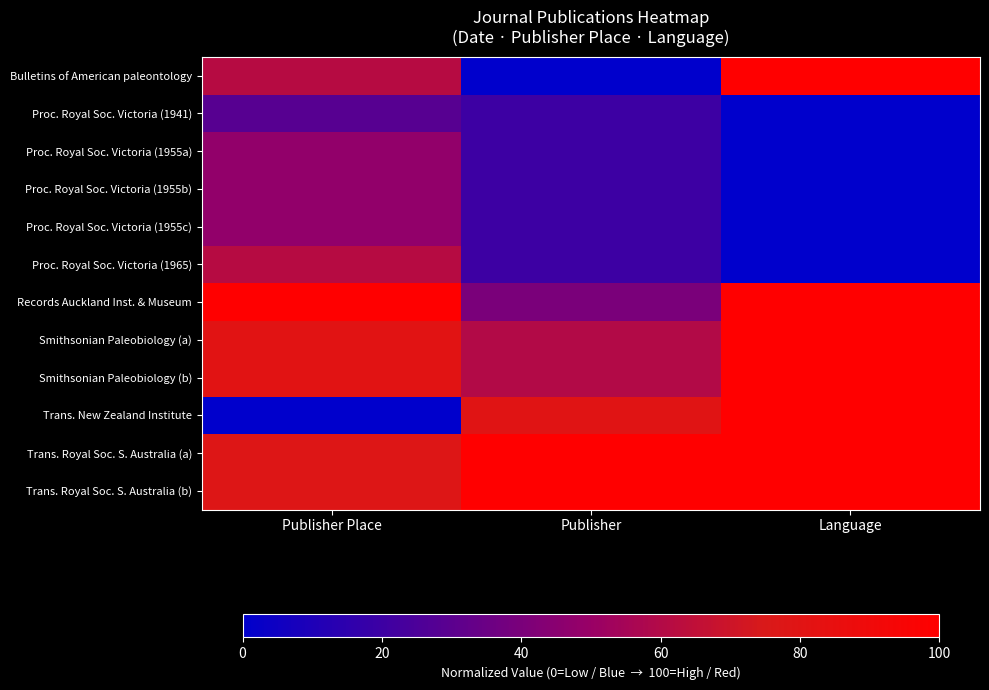

Reading right to left, list all the values displayed in this chart.

Bulletins of American paleontology: Language=100.0	Publisher=0.0	Publisher Place=61.6
Proc. Royal Soc. Victoria (1941): Language=0.0	Publisher=20.0	Publisher Place=28.8
Proc. Royal Soc. Victoria (1955a): Language=0.0	Publisher=20.0	Publisher Place=47.9
Proc. Royal Soc. Victoria (1955b): Language=0.0	Publisher=20.0	Publisher Place=47.9
Proc. Royal Soc. Victoria (1955c): Language=0.0	Publisher=20.0	Publisher Place=47.9
Proc. Royal Soc. Victoria (1965): Language=0.0	Publisher=20.0	Publisher Place=61.6
Records Auckland Inst. & Museum: Language=100.0	Publisher=40.0	Publisher Place=100.0
Smithsonian Paleobiology (a): Language=100.0	Publisher=60.0	Publisher Place=80.8
Smithsonian Paleobiology (b): Language=100.0	Publisher=60.0	Publisher Place=80.8
Trans. New Zealand Institute: Language=100.0	Publisher=80.0	Publisher Place=0.0
Trans. Royal Soc. S. Australia (a): Language=100.0	Publisher=100.0	Publisher Place=78.1
Trans. Royal Soc. S. Australia (b): Language=100.0	Publisher=100.0	Publisher Place=78.1